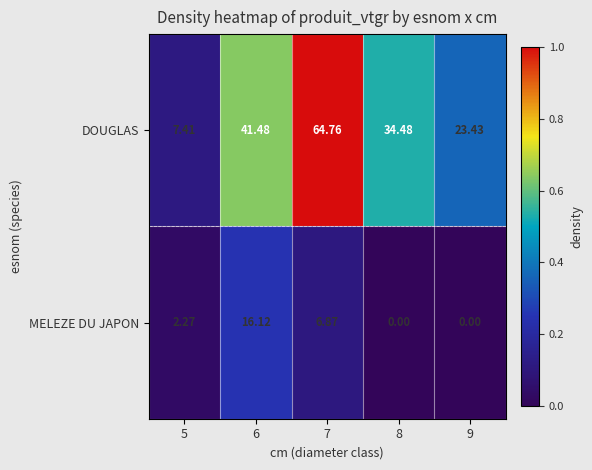

At how many categories does at least one series exceed 0?

5